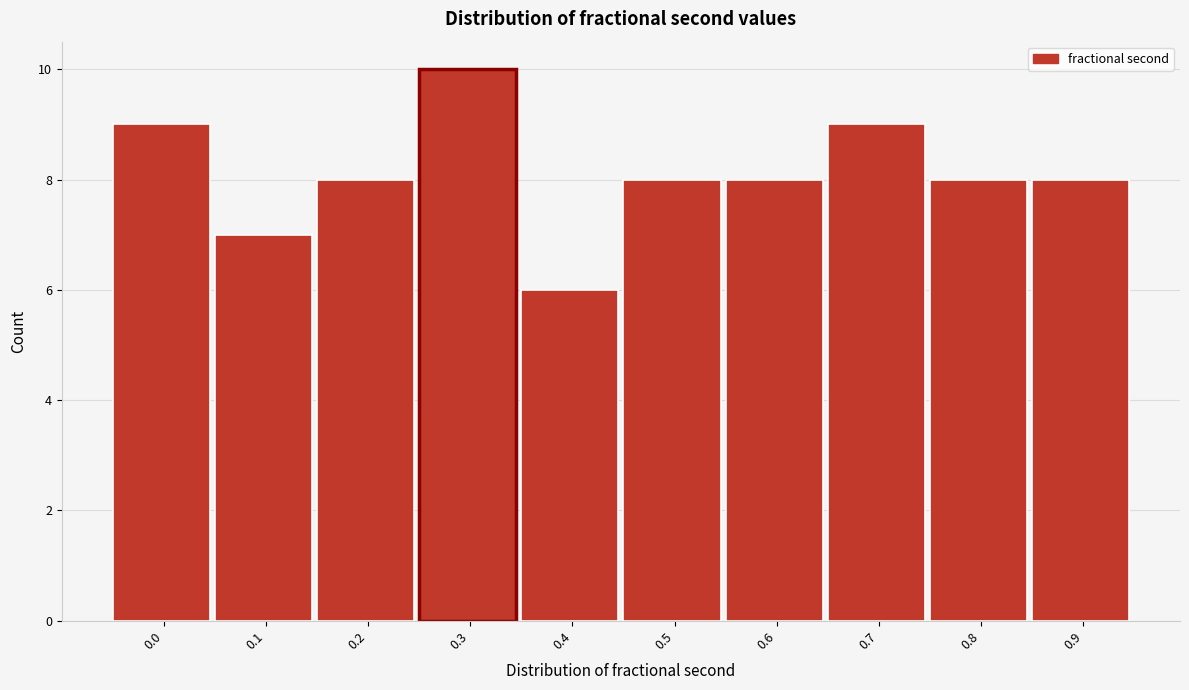

Reading left to right, list all the values displayed in this chart.

9	7	8	10	6	8	8	9	8	8